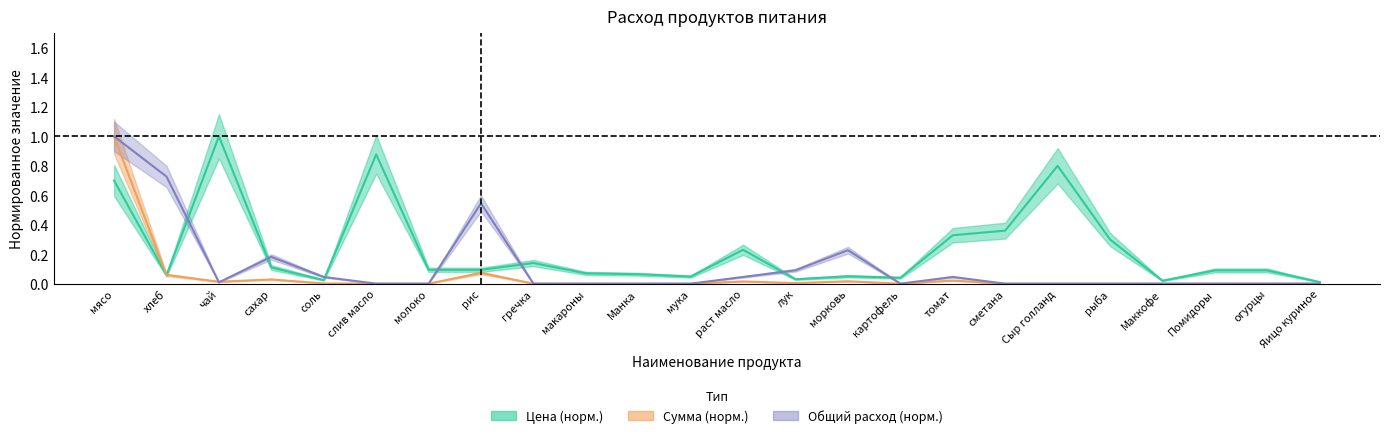

What is the label of the 16th point from the right?

гречка